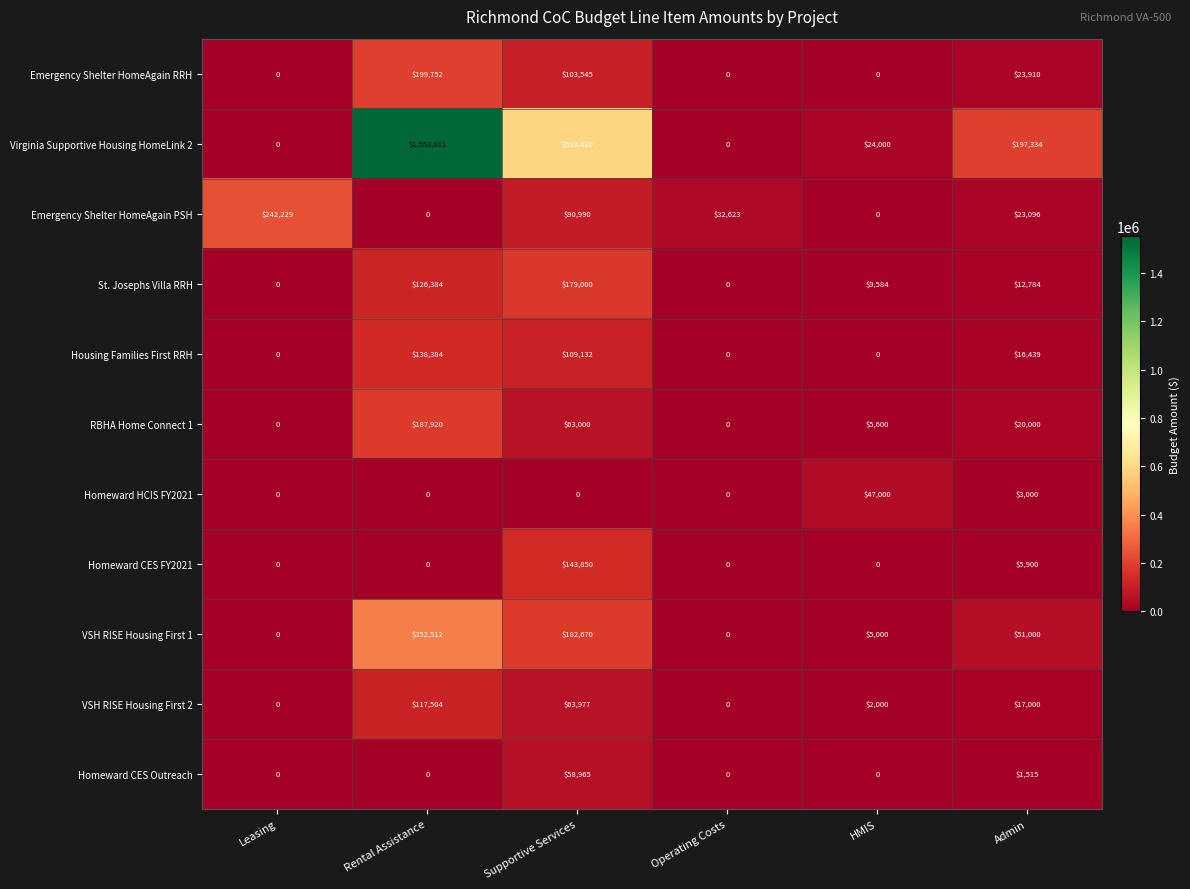

Read the Emergency Shelter HomeAgain RRH value at Supportive Services, to the nearest 100.

103500